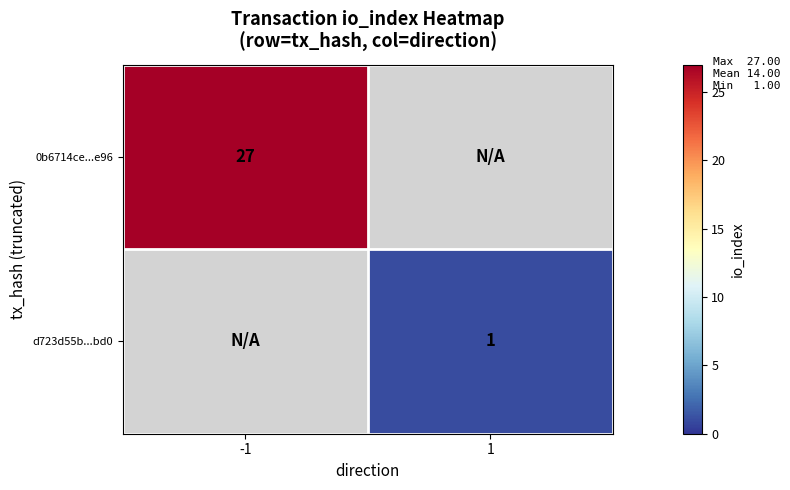

What is the greatest value displayed?

27.0